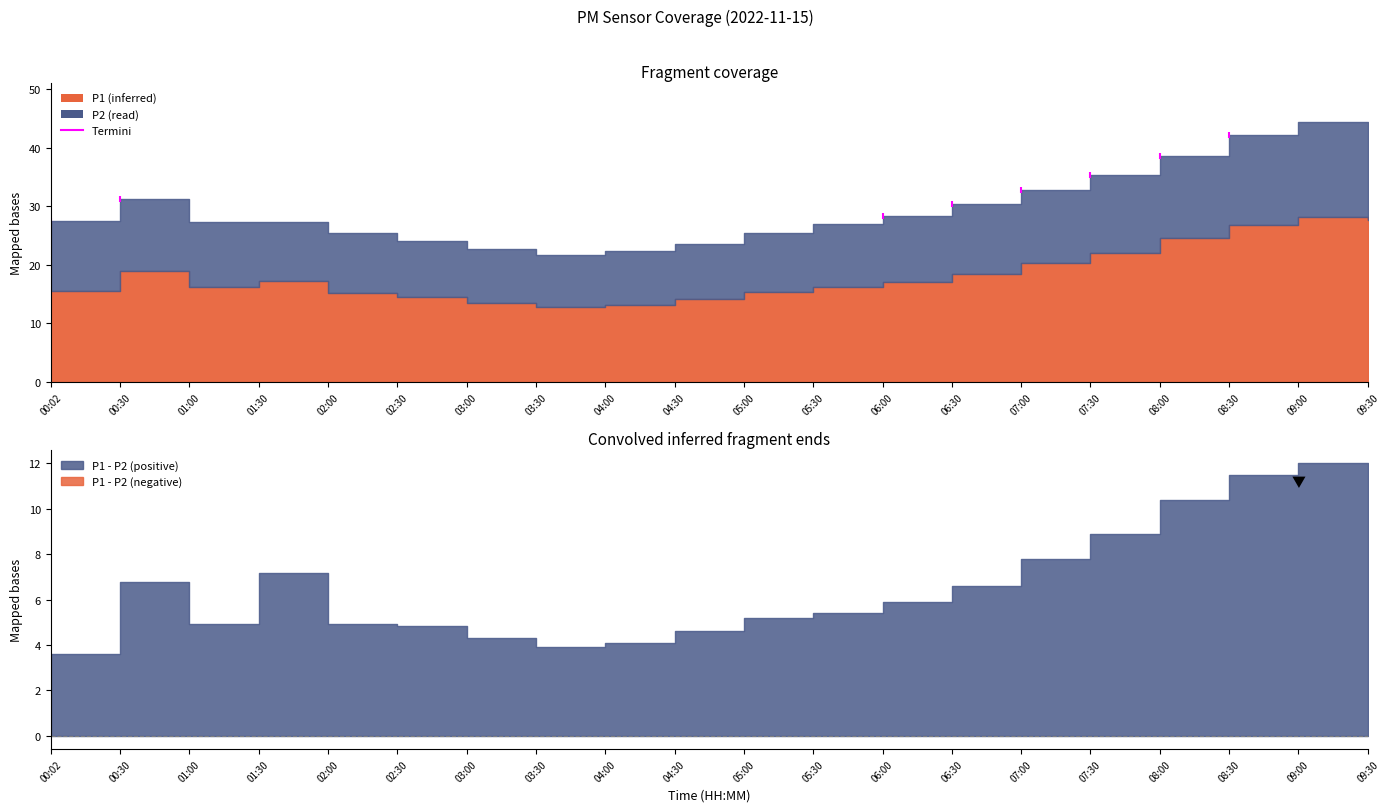

Which label corresponds to the smallest value in the chart?

03:30